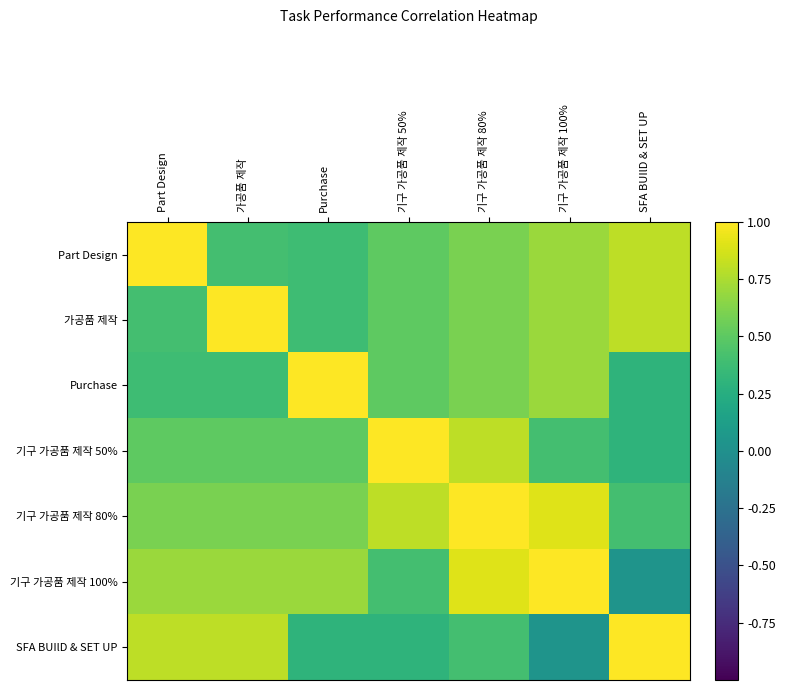

At how many categories does at least one series exceed 0?

7